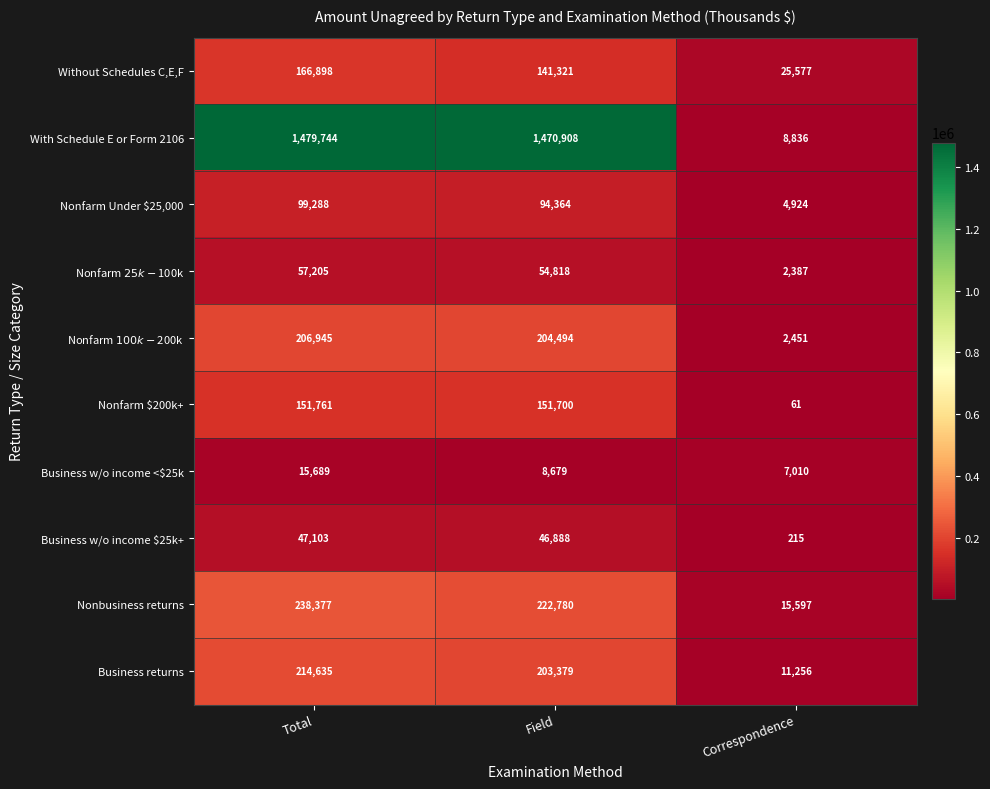

How many data points does each series have?

3